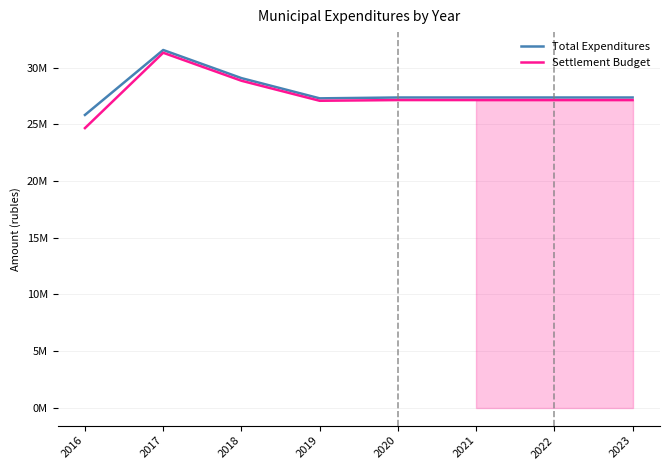

Does the chart display data point markers on the line(s)?

No